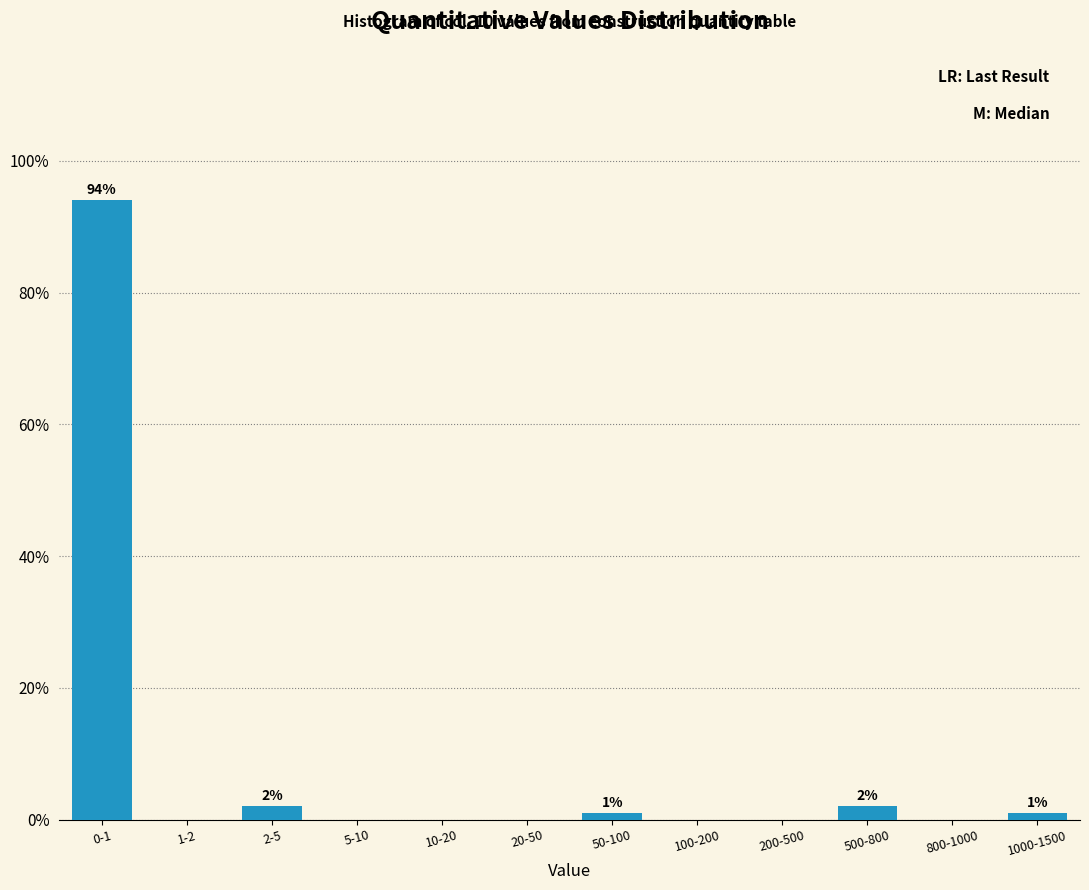

Reading left to right, transcribe all the data shown in this chart.

0-1=94	1-2=0	2-5=2	5-10=0	10-20=0	20-50=0	50-100=1	100-200=0	200-500=0	500-800=2	800-1000=0	1000-1500=1